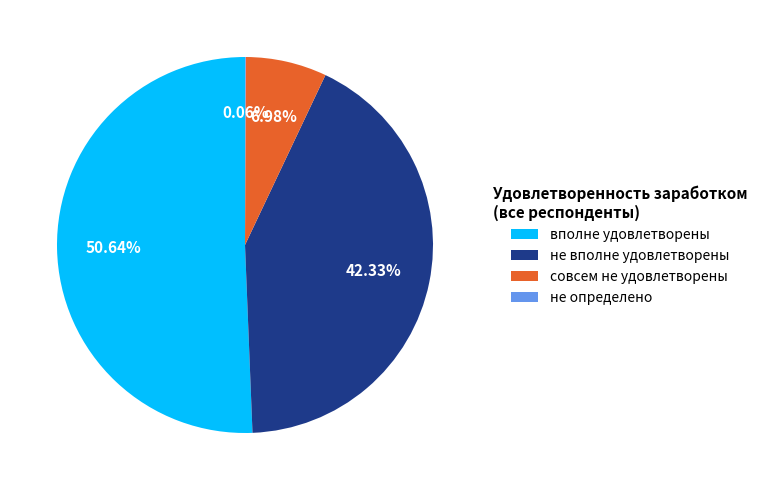

What is the majority slice?

вполне удовлетворены